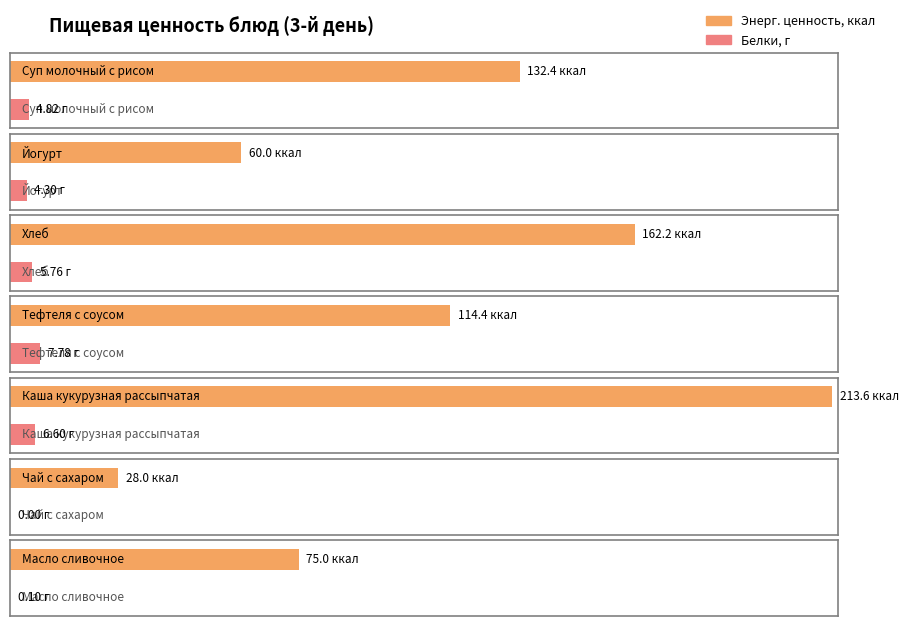

Rank the series by their maximum value, from lowest to highest.

Белки, Энерг. ценность, ккал